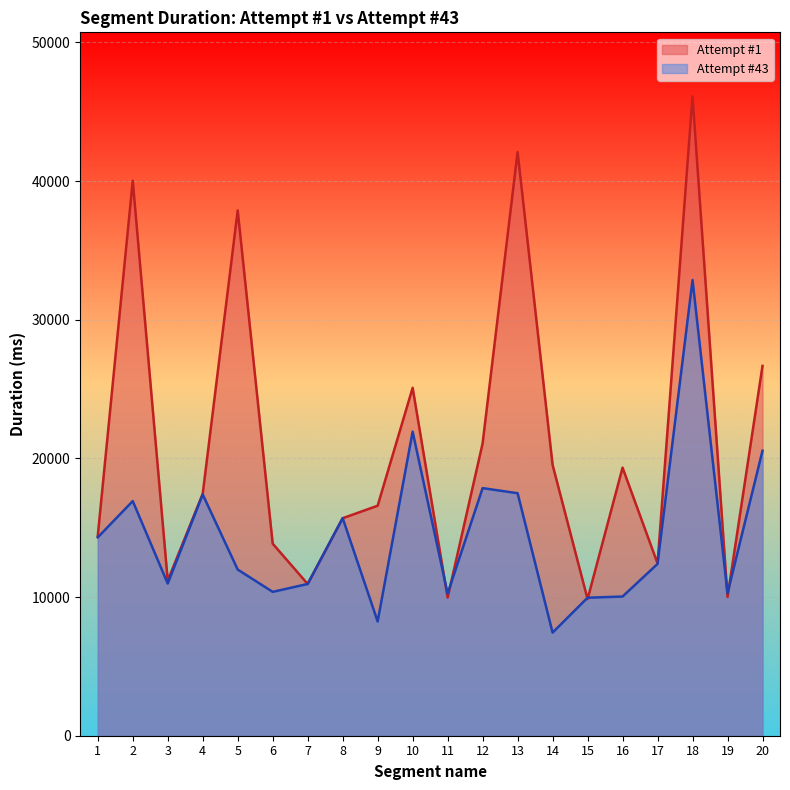

Rank the series by their maximum value, from highest to lowest.

Attempt #1, Attempt #43